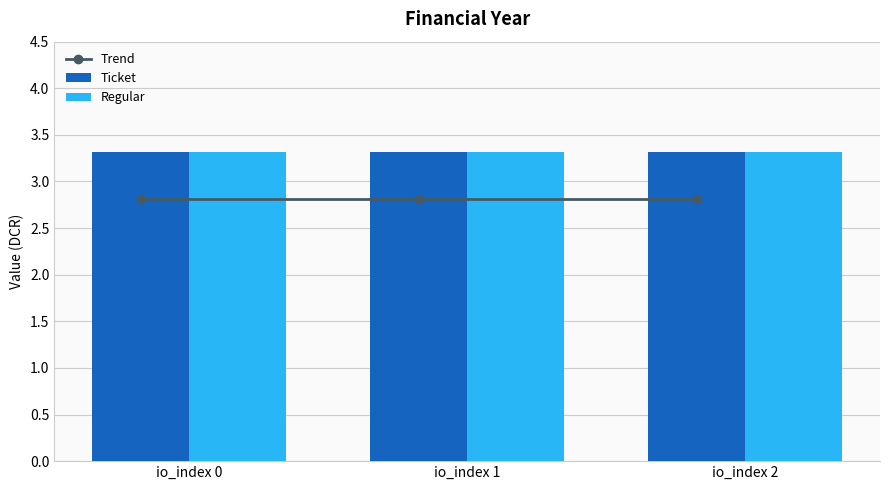

At which label is Regular closest to 3?

io_index 0